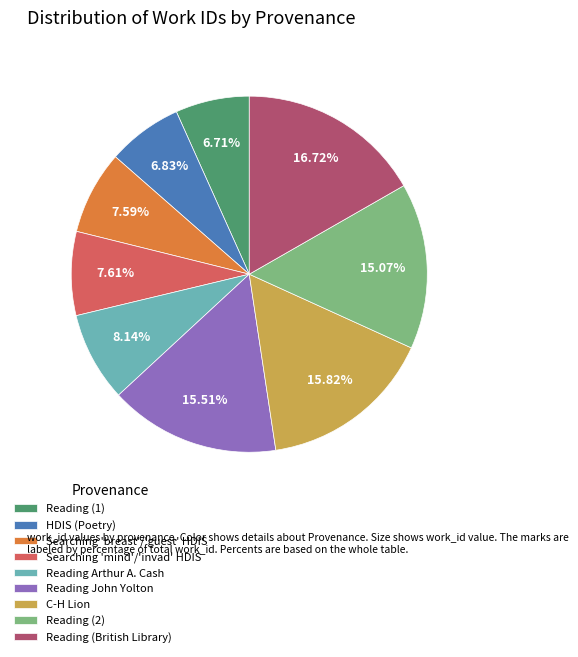

What is the ratio of the value at C-H Lion to the value at Reading (1)?

2.4